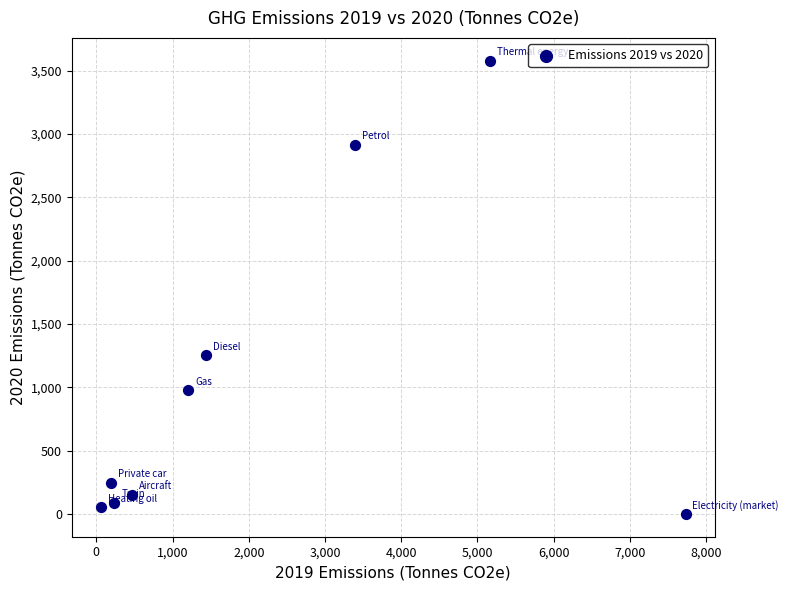

What Y value in the scatter plot is closest to 1790?

1254